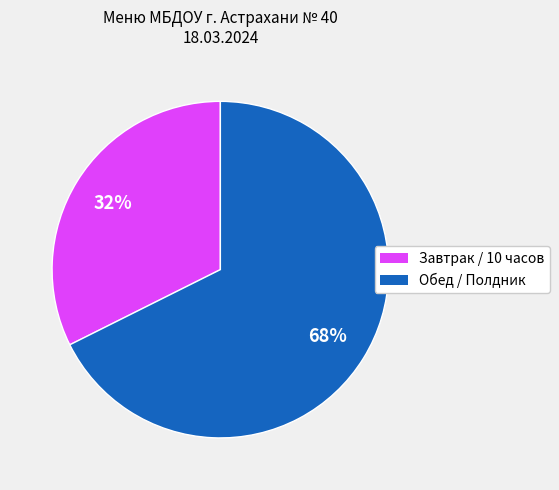

Is there any slice that represents more than half of the pie?

Yes